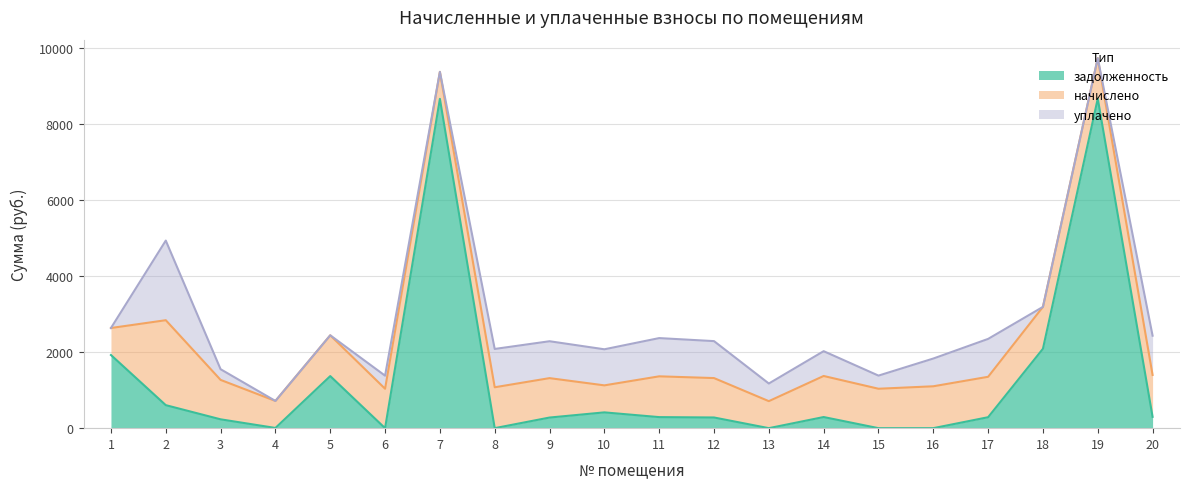

What is the average value of the начислено series?

1035.1